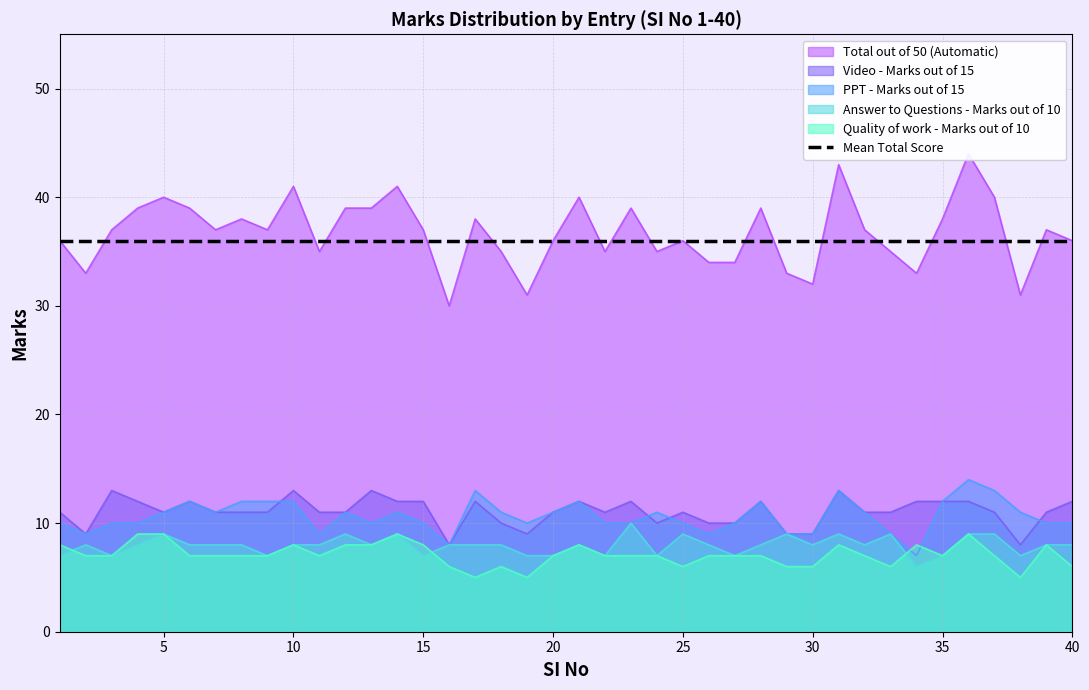

At which category does the chart reach its minimum across all series?

17